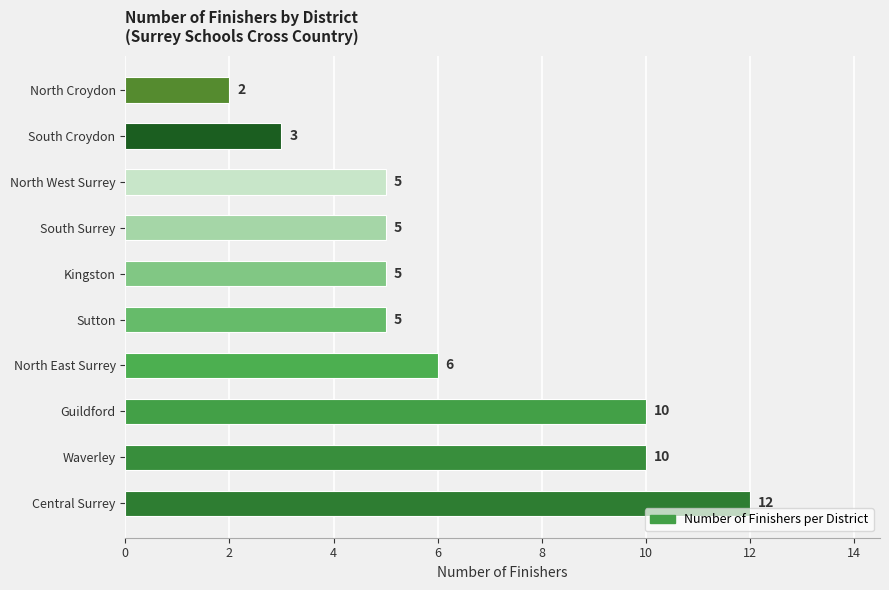

Between North East Surrey and Kingston, which is larger?

North East Surrey